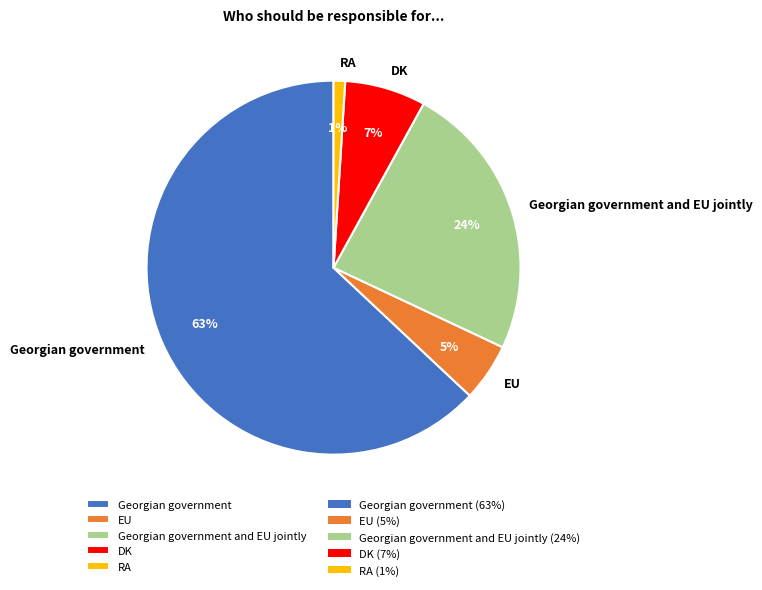

Which slice is the smallest?

RA